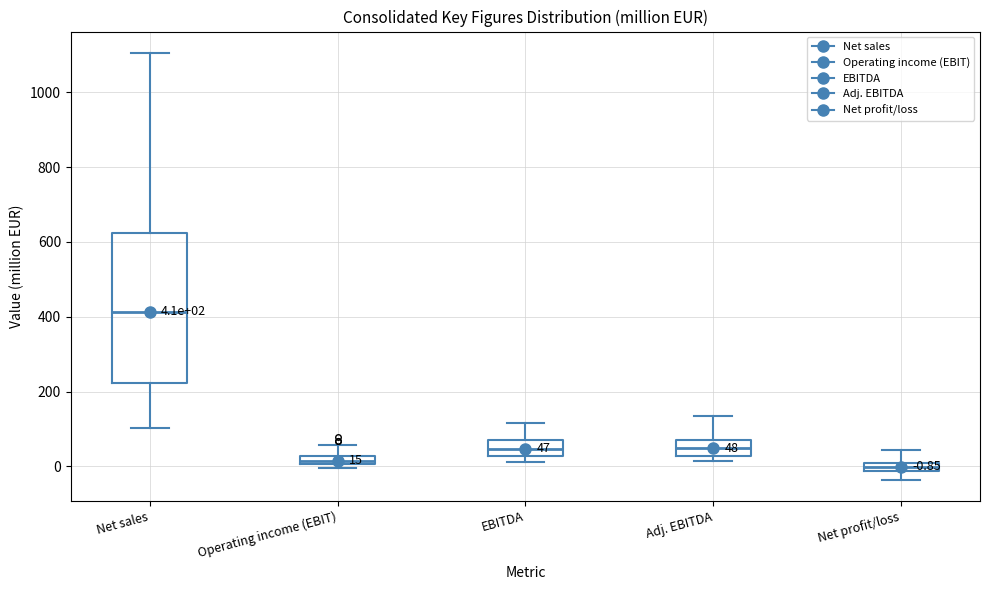

Comparing the boxes themselves (not the whiskers), which one is the tallest?

Net sales